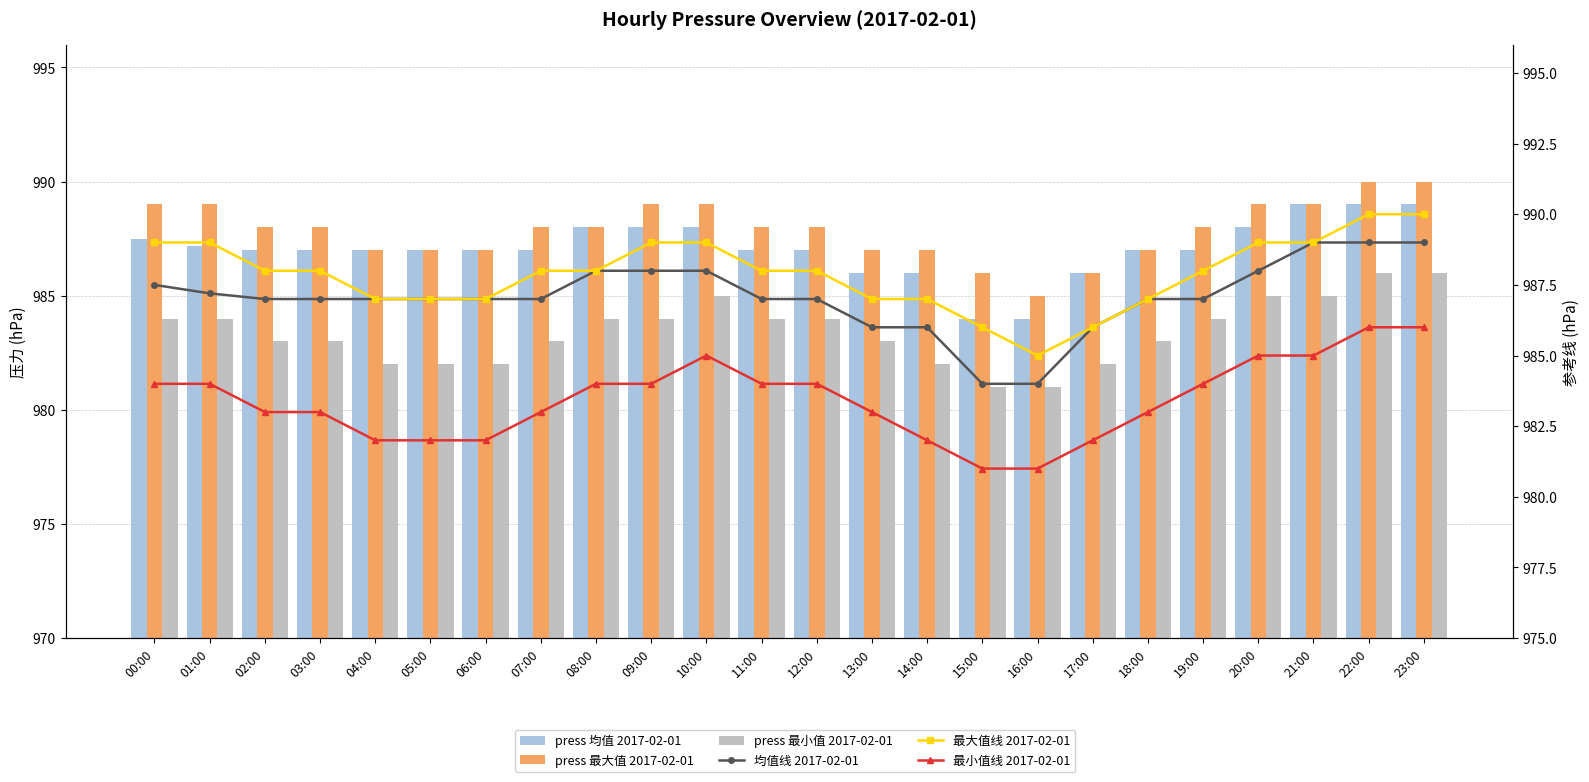

Reading left to right, list all the values displayed in this chart.

press 均值 2017-02-01: 987.5	987.2	987.0	987.0	987.0	987.0	987.0	987.0	988.0	988.0	988.0	987.0	987.0	986.0	986.0	984.0	984.0	986.0	987.0	987.0	988.0	989.0	989.0	989.0
press 最大值 2017-02-01: 989.0	989.0	988.0	988.0	987.0	987.0	987.0	988.0	988.0	989.0	989.0	988.0	988.0	987.0	987.0	986.0	985.0	986.0	987.0	988.0	989.0	989.0	990.0	990.0
press 最小值 2017-02-01: 984.0	984.0	983.0	983.0	982.0	982.0	982.0	983.0	984.0	984.0	985.0	984.0	984.0	983.0	982.0	981.0	981.0	982.0	983.0	984.0	985.0	985.0	986.0	986.0
均值线 2017-02-01: 987.5	987.2	987.0	987.0	987.0	987.0	987.0	987.0	988.0	988.0	988.0	987.0	987.0	986.0	986.0	984.0	984.0	986.0	987.0	987.0	988.0	989.0	989.0	989.0
最大值线 2017-02-01: 989.0	989.0	988.0	988.0	987.0	987.0	987.0	988.0	988.0	989.0	989.0	988.0	988.0	987.0	987.0	986.0	985.0	986.0	987.0	988.0	989.0	989.0	990.0	990.0
最小值线 2017-02-01: 984.0	984.0	983.0	983.0	982.0	982.0	982.0	983.0	984.0	984.0	985.0	984.0	984.0	983.0	982.0	981.0	981.0	982.0	983.0	984.0	985.0	985.0	986.0	986.0